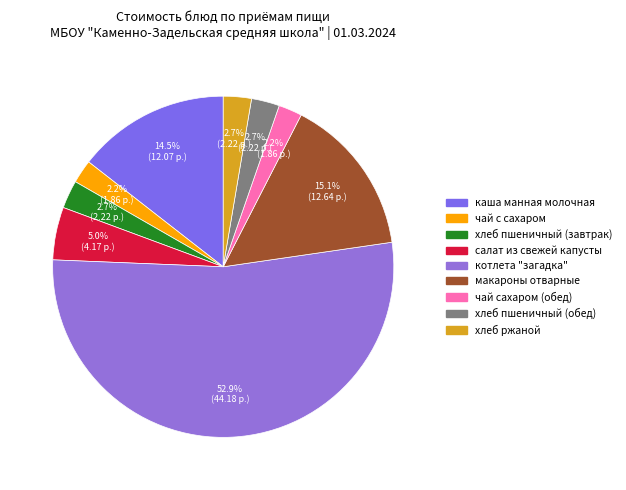

Do котлета "загадка" and хлеб пшеничный (обед) together represent more than half of the pie?

Yes